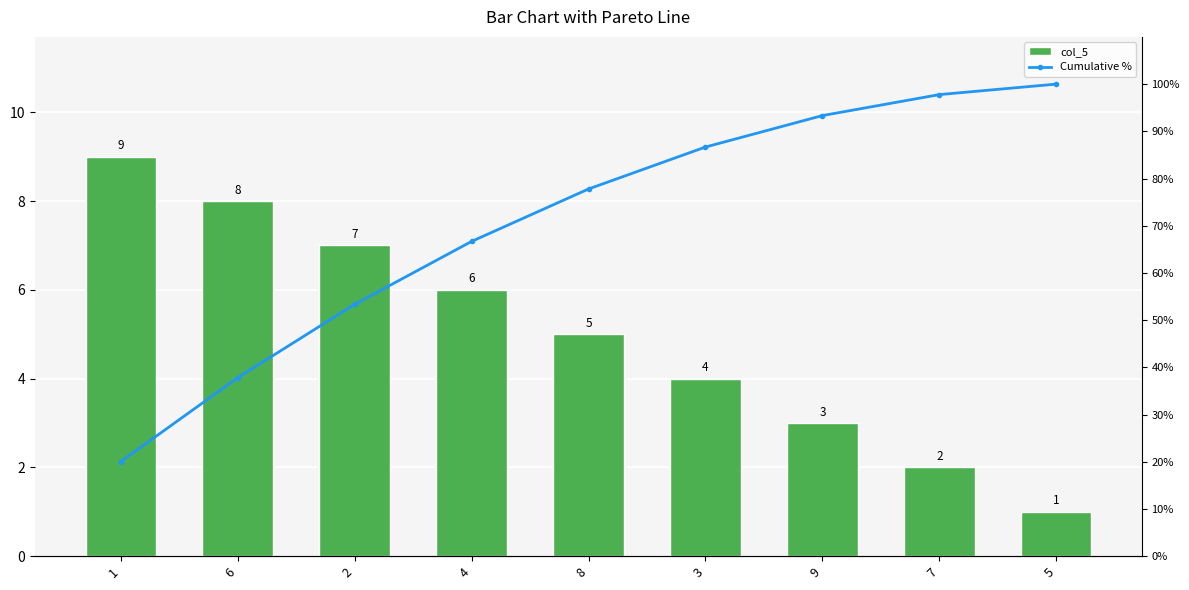

What is the difference between the second highest and second lowest values in the Cumulative % series?

60.0